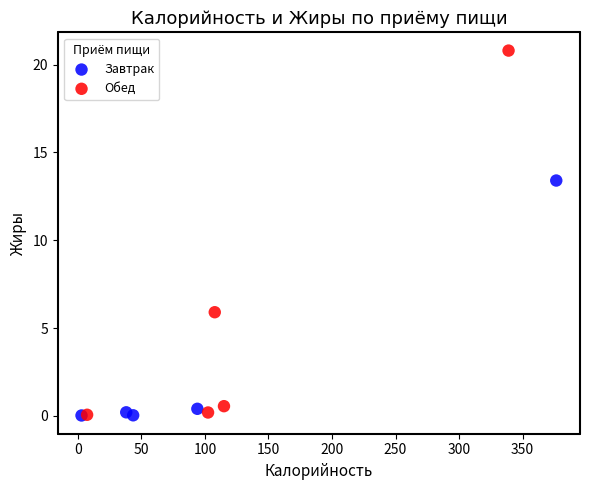

Which series contains the highest Y value?

Обед